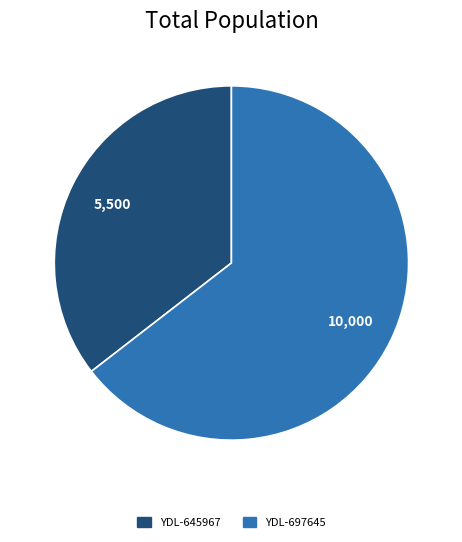

Which category has the smallest portion of the pie?

YDL-645967